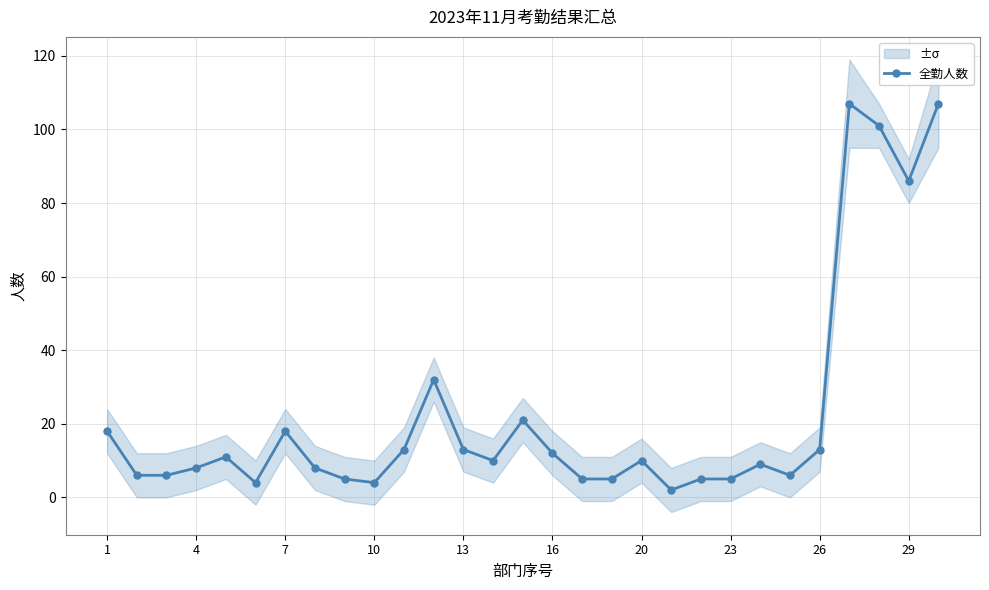

The value of 全勤人数 at 29 is 86. True or false?

True